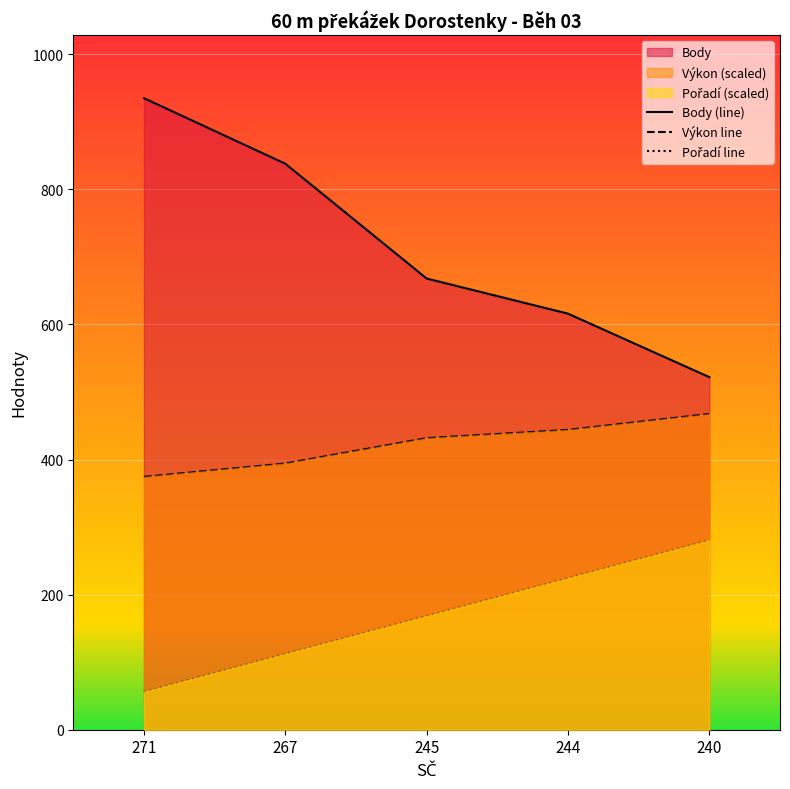

Which series has the widest spread of values?

Body (line)